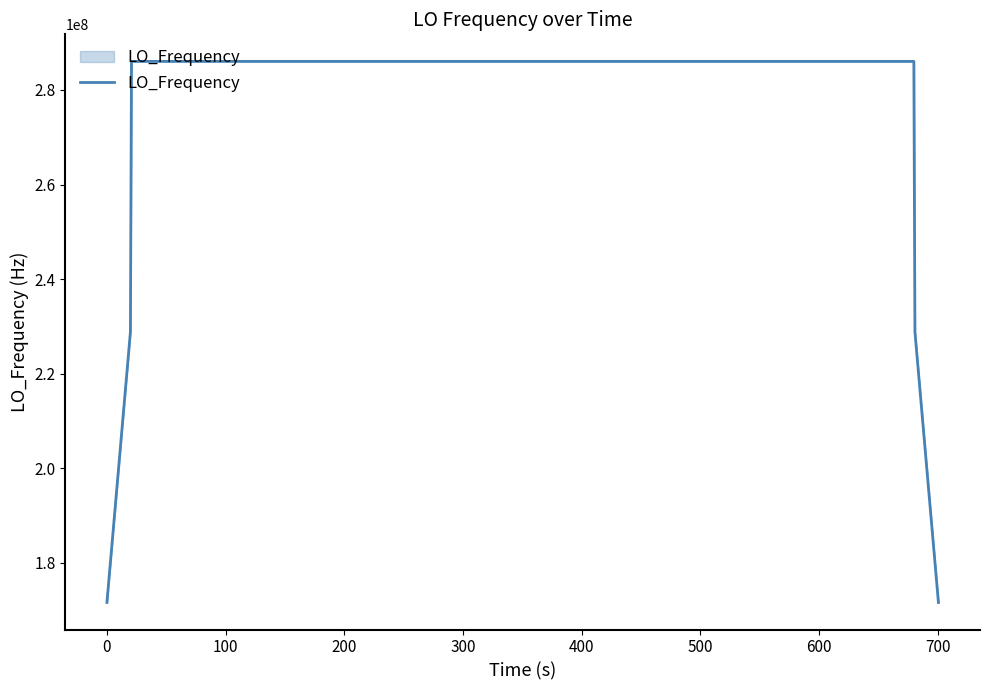

What is the greatest value displayed?

286047000.4